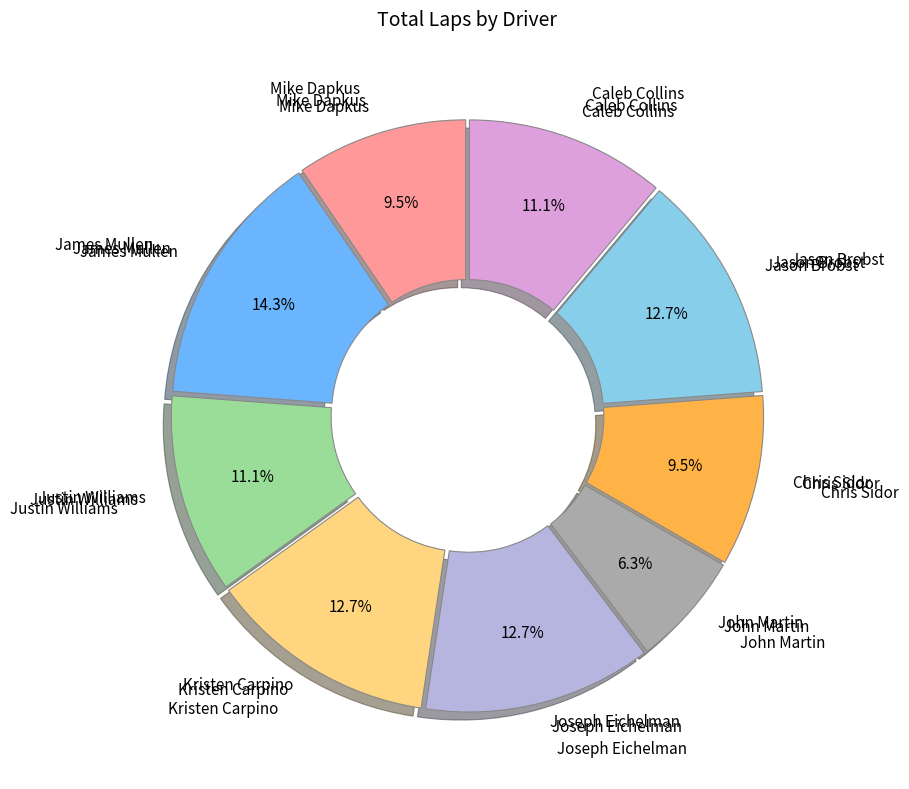

Is there any slice that represents more than half of the pie?

No